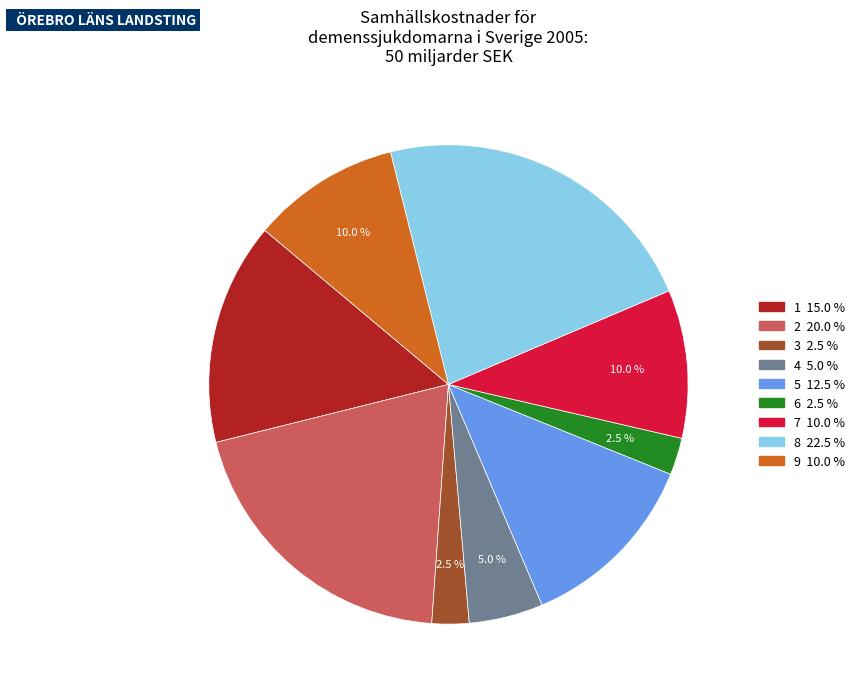

To the nearest percent, what portion does 9 represent?

10%